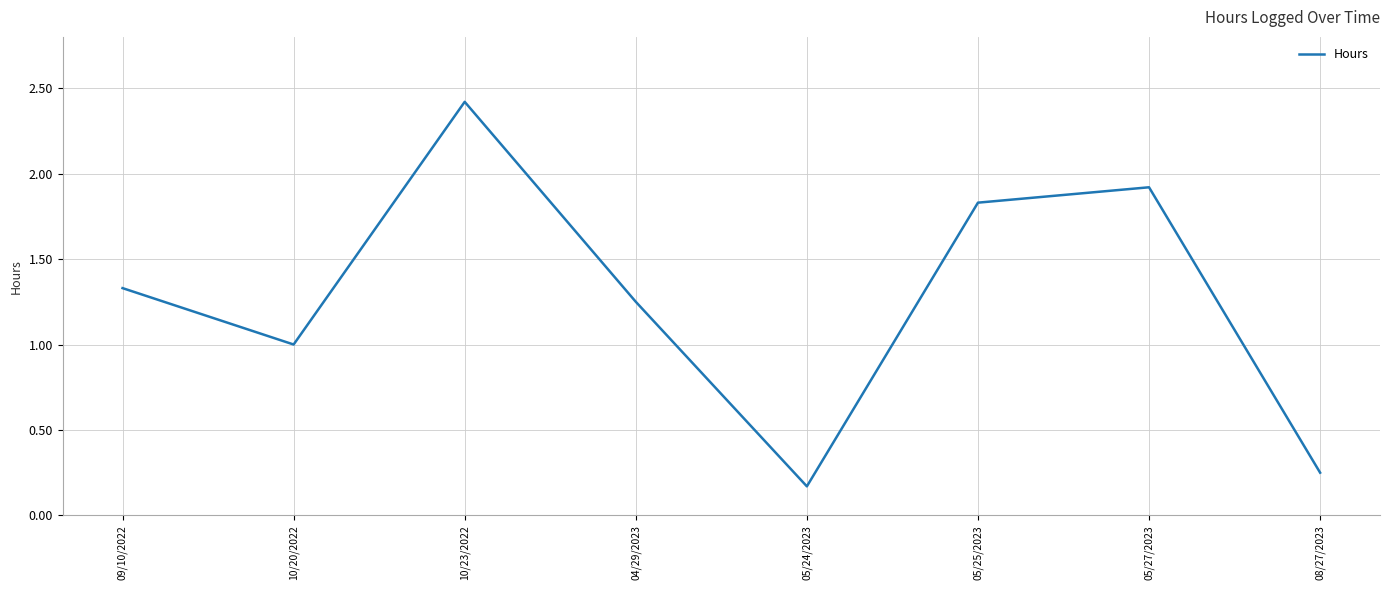

At which category does the chart reach its peak across all series?

10/23/2022